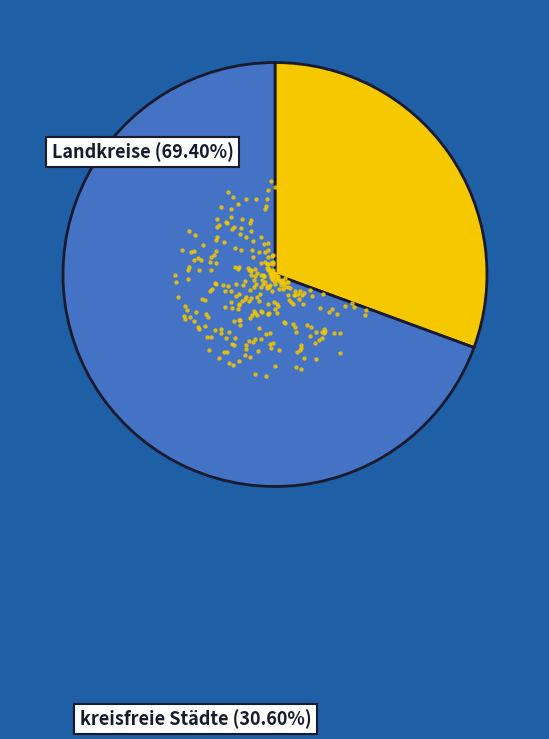

Does any single category account for the majority?

Yes